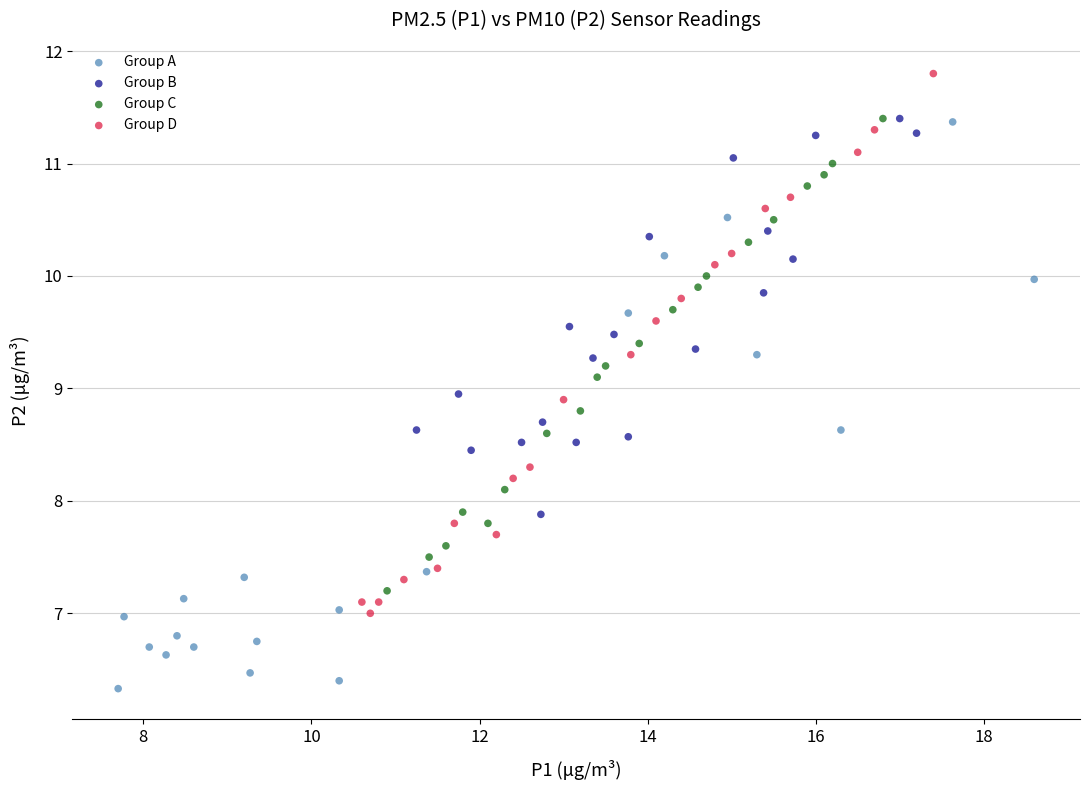

Which series reaches the minimum Y coordinate?

Group A